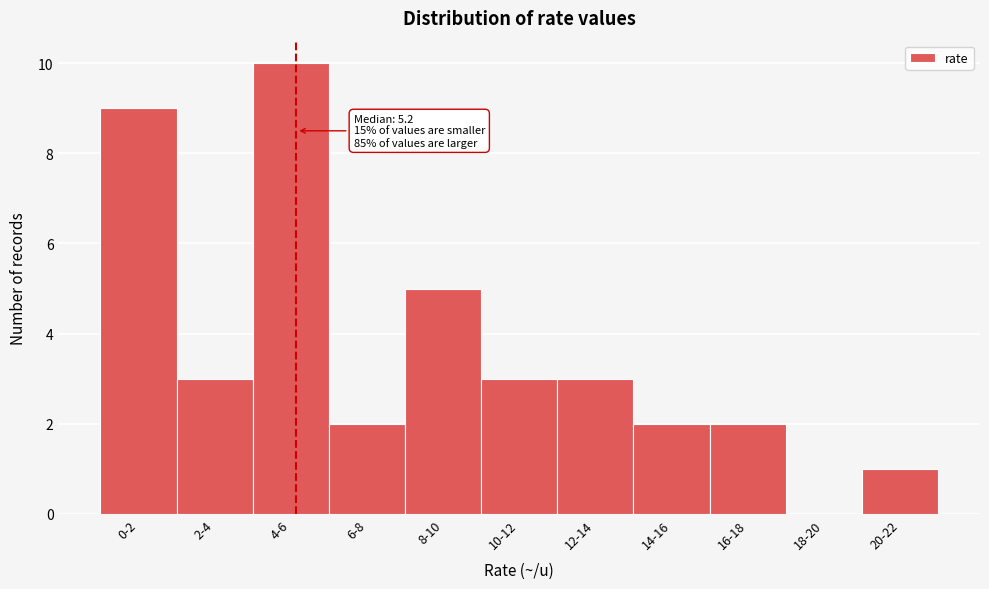

Reading left to right, list all the values displayed in this chart.

0-2=9	2-4=3	4-6=10	6-8=2	8-10=5	10-12=3	12-14=3	14-16=2	16-18=2	18-20=0	20-22=1